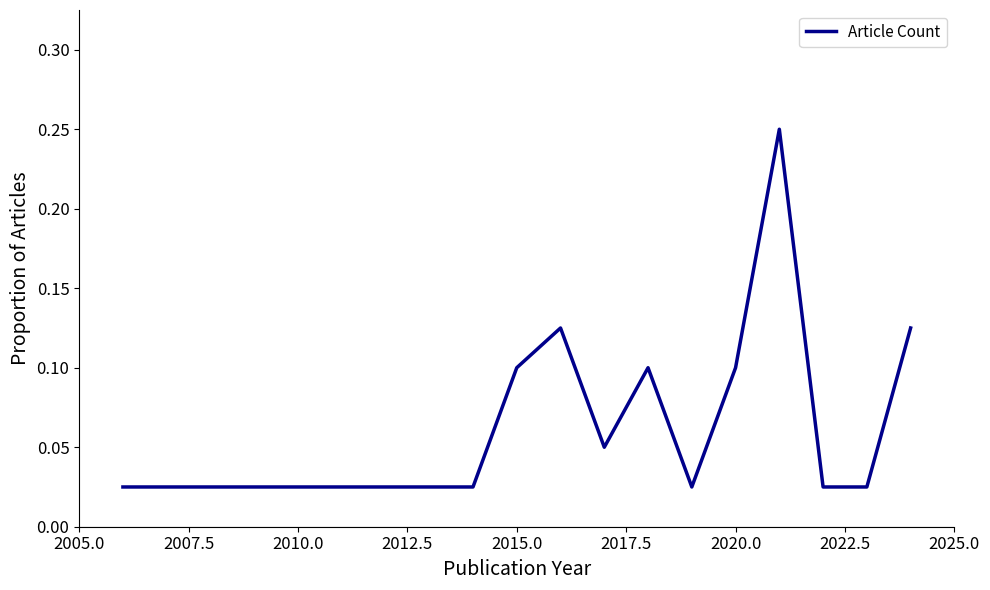

What is the greatest value displayed?

0.2